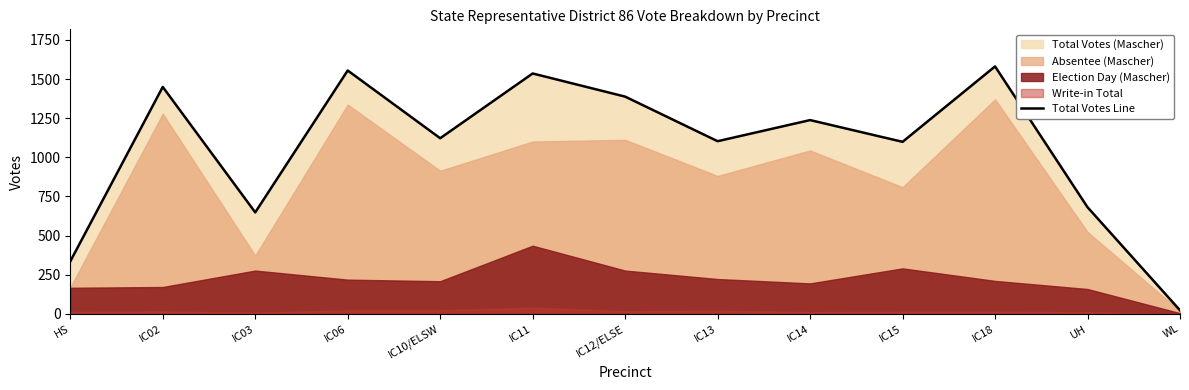

Rank the categories by value from lowest to highest.

WL, HS, IC03, UH, IC15, IC13, IC10/ELSW, IC14, IC12/ELSE, IC02, IC11, IC06, IC18